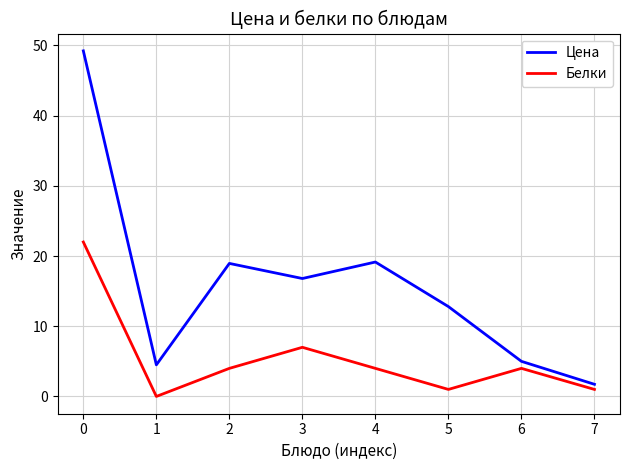

True or false: Белки has a value of 6.1 at 2.

False